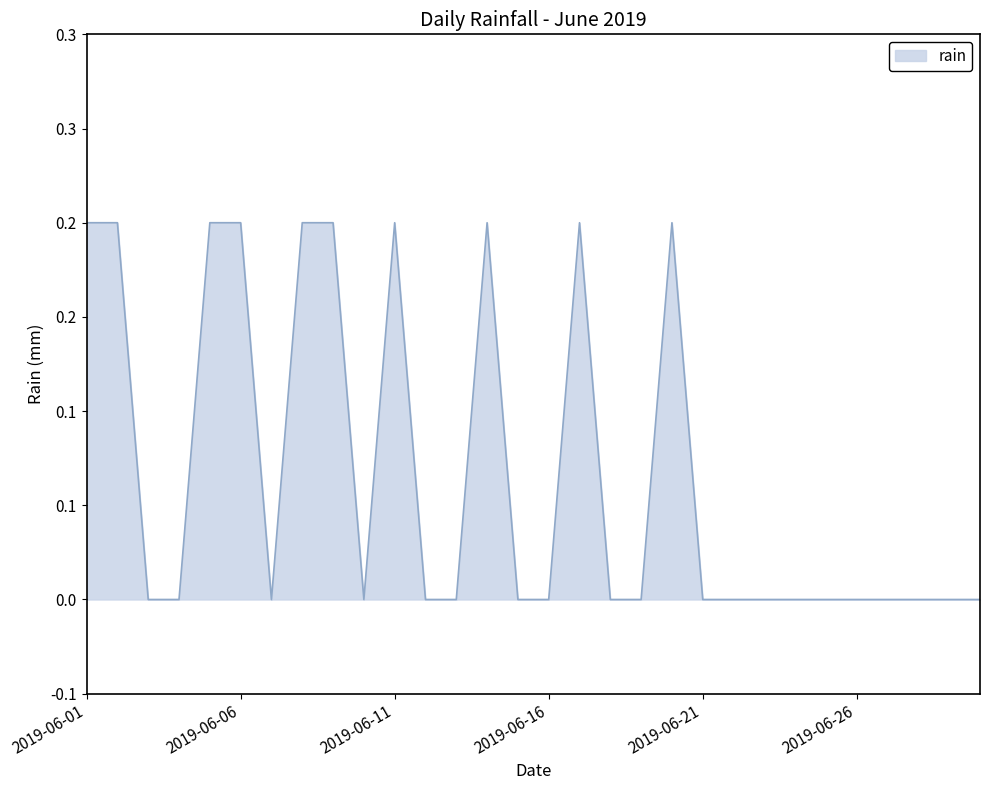

Does the chart display data point markers on the line(s)?

No